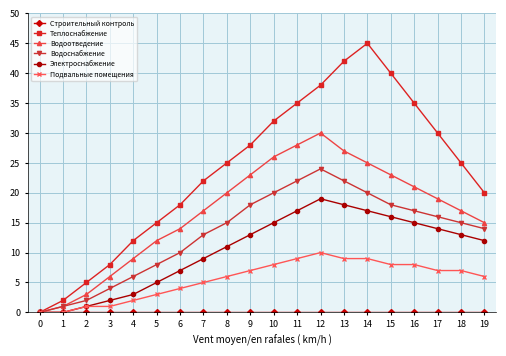

Which category has the highest value in the Водоснабжение series?

12